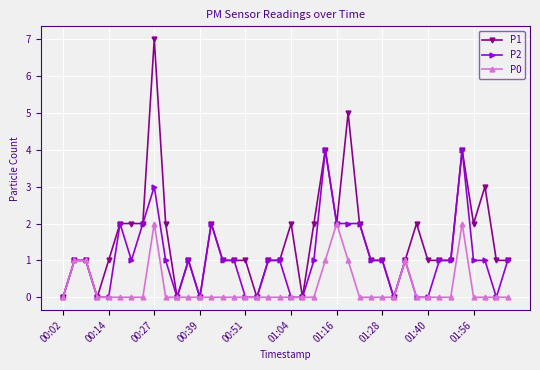

List the series in order of their overall mean, highest first.

P1, P2, P0